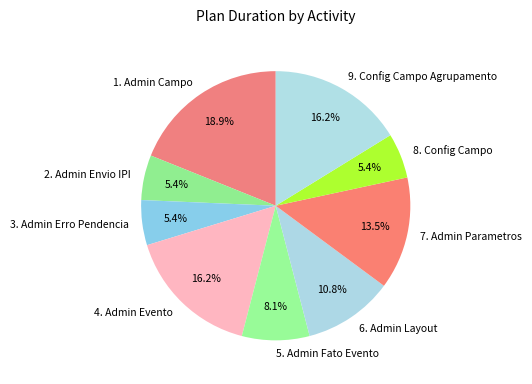

Do 8. Config Campo and 6. Admin Layout together represent more than half of the pie?

No